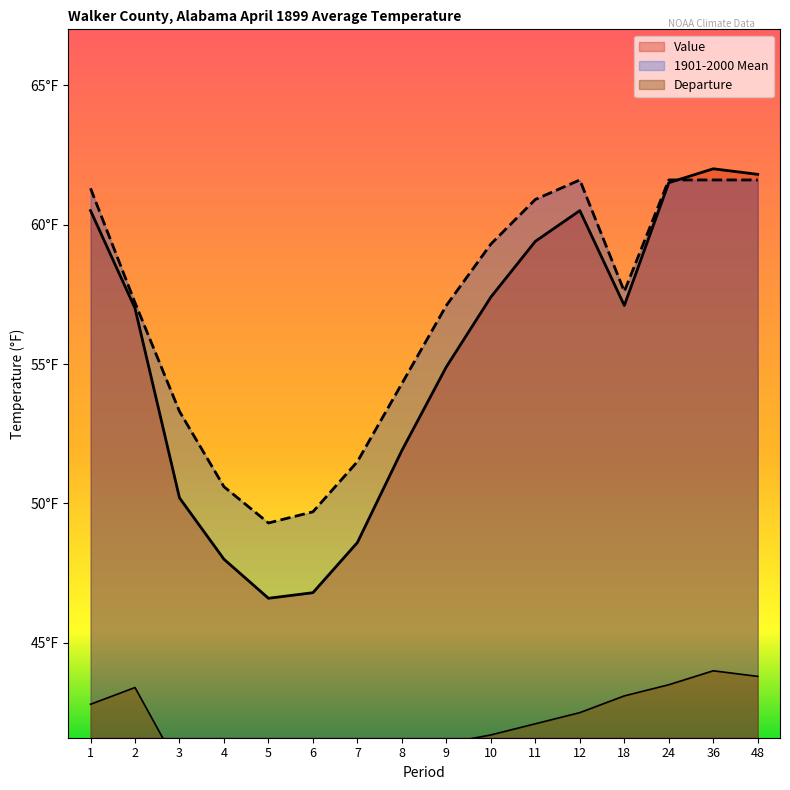

Which category has the lowest value across all series?

3